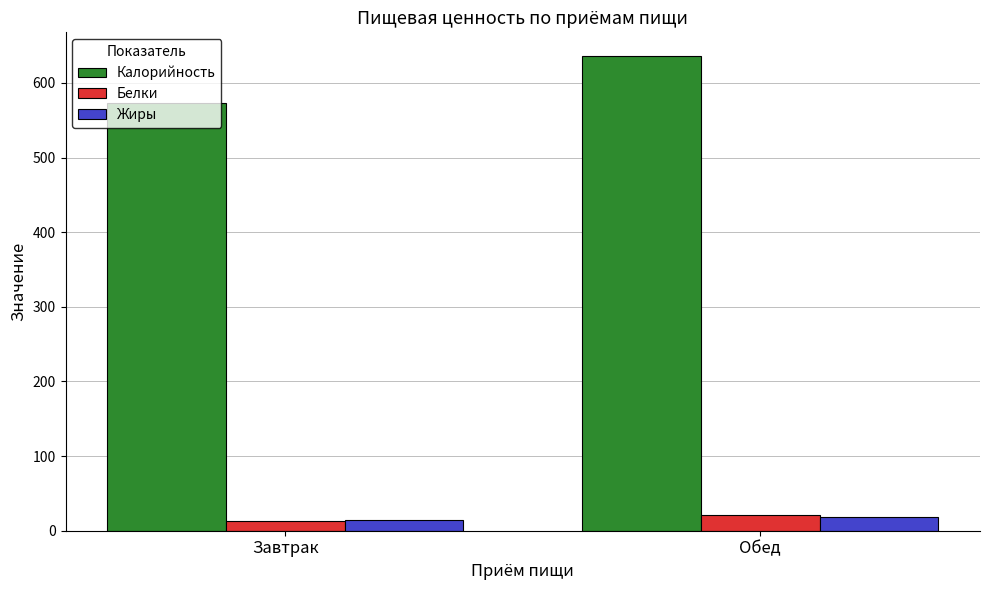

Which series has the widest spread of values?

Калорийность